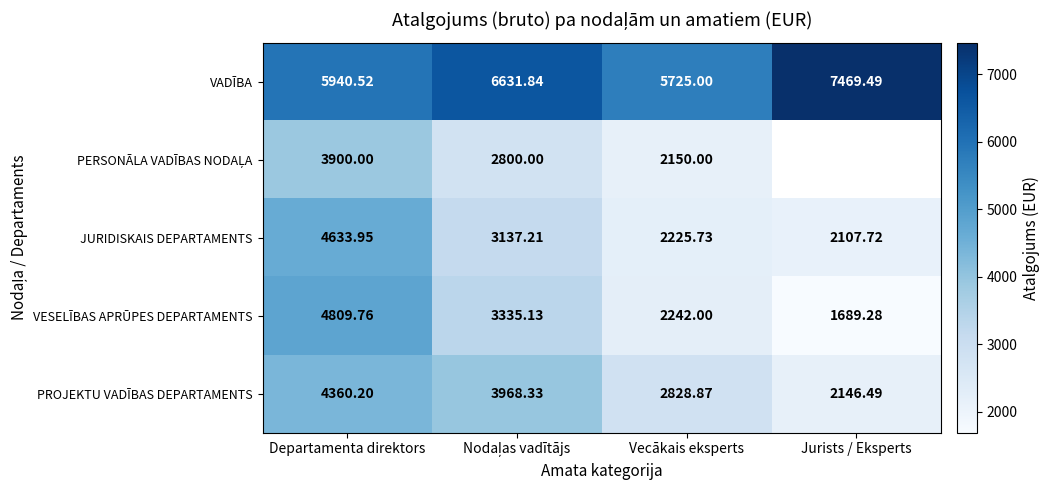

Which series changed the most between Departamenta direktors and Vecākais eksperts?

VESELĪBAS APRŪPES DEPARTAMENTS